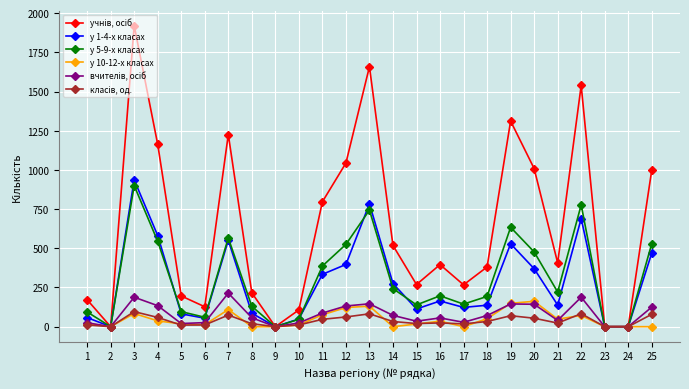

At which category is the sum across all series the highest?

3